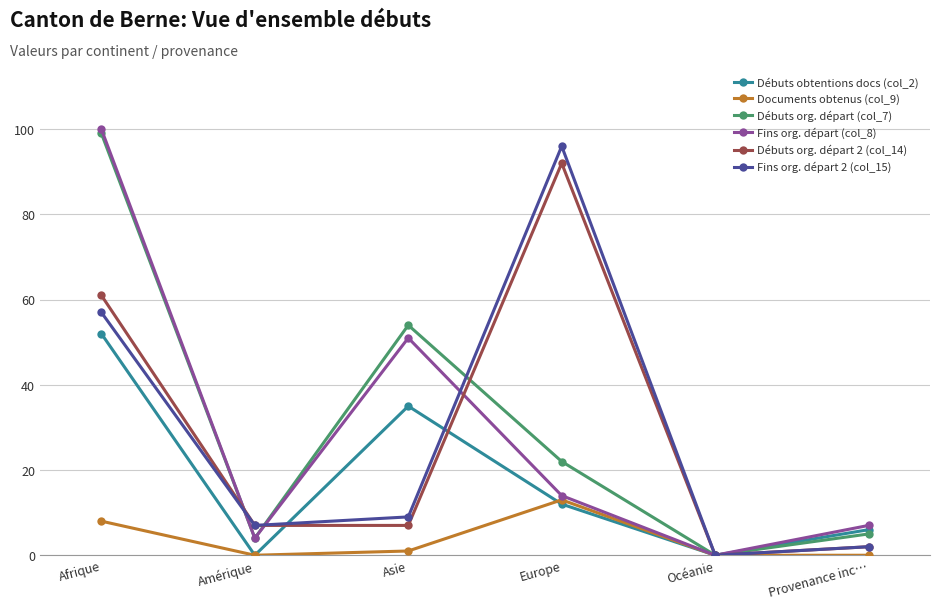

In Débuts org. départ (col_7), how many points are higher than both neighbors (excluding endpoints)?

1